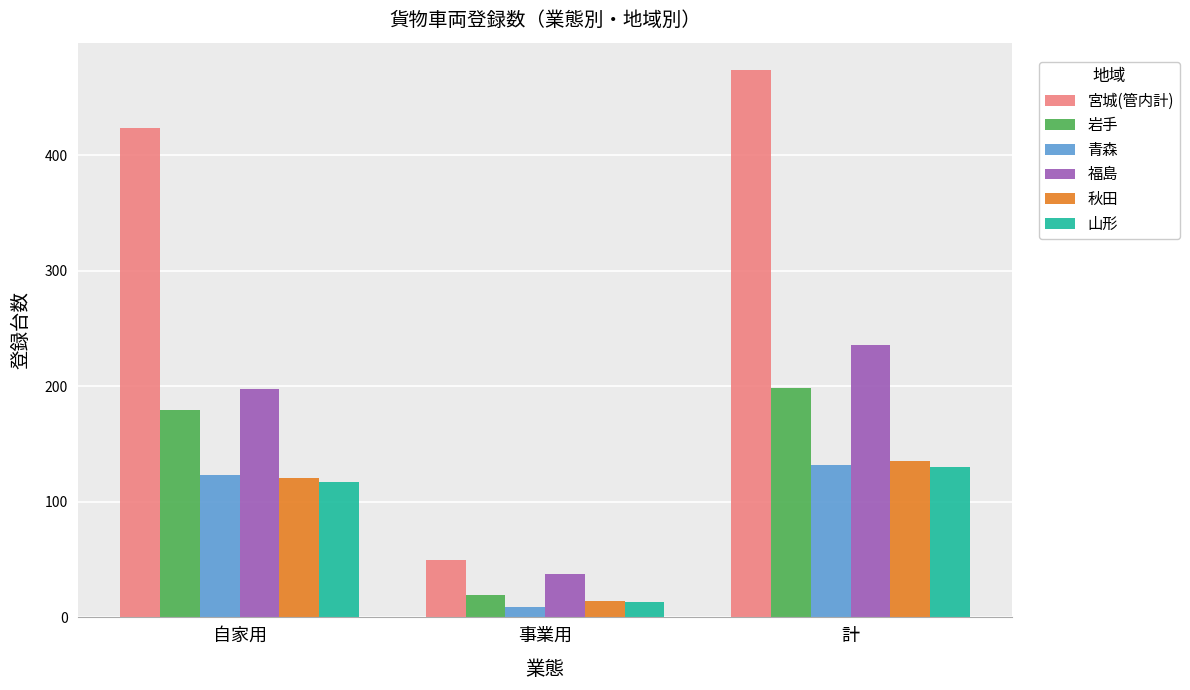

What is the spread (max minus min) of values at 事業用?

41